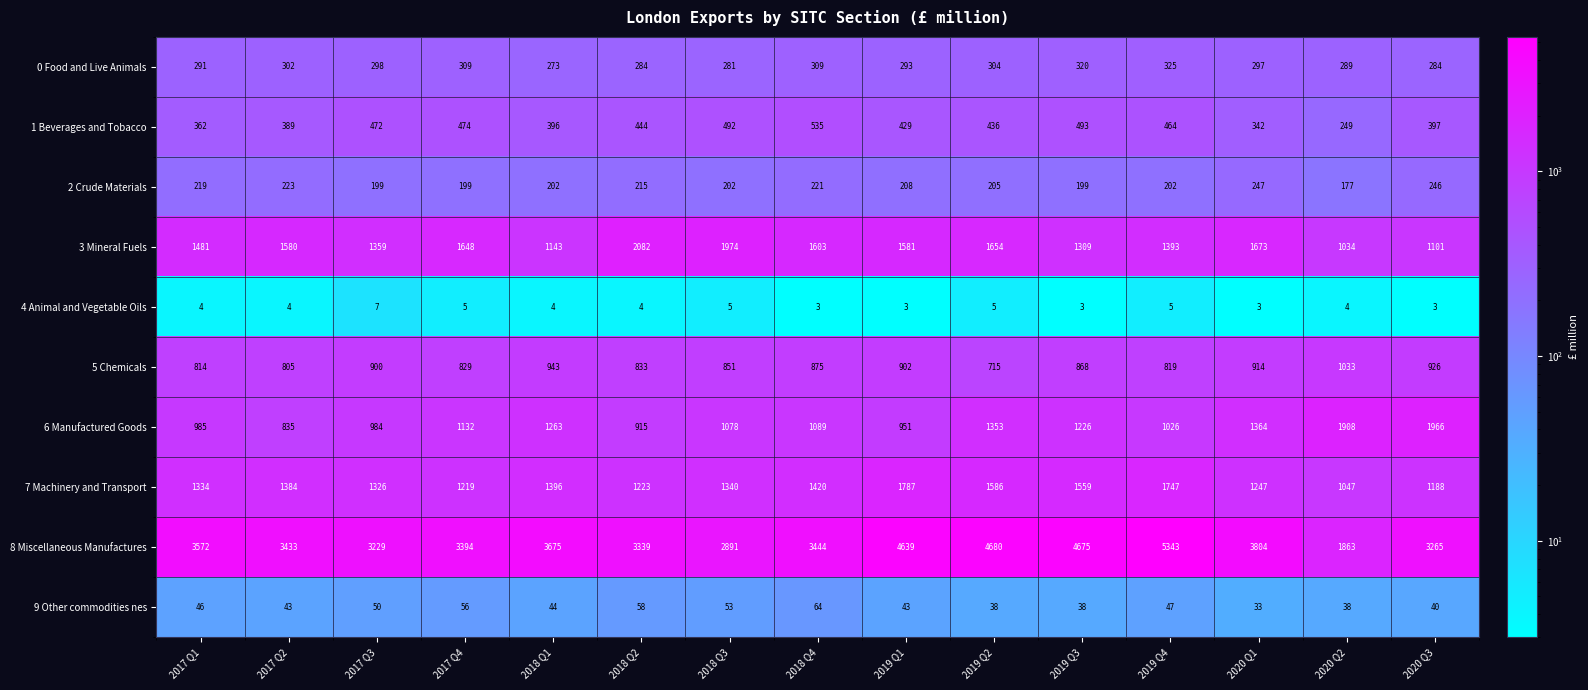

What is the approximate value of 9 Other commodities nes at 2017 Q2?

43